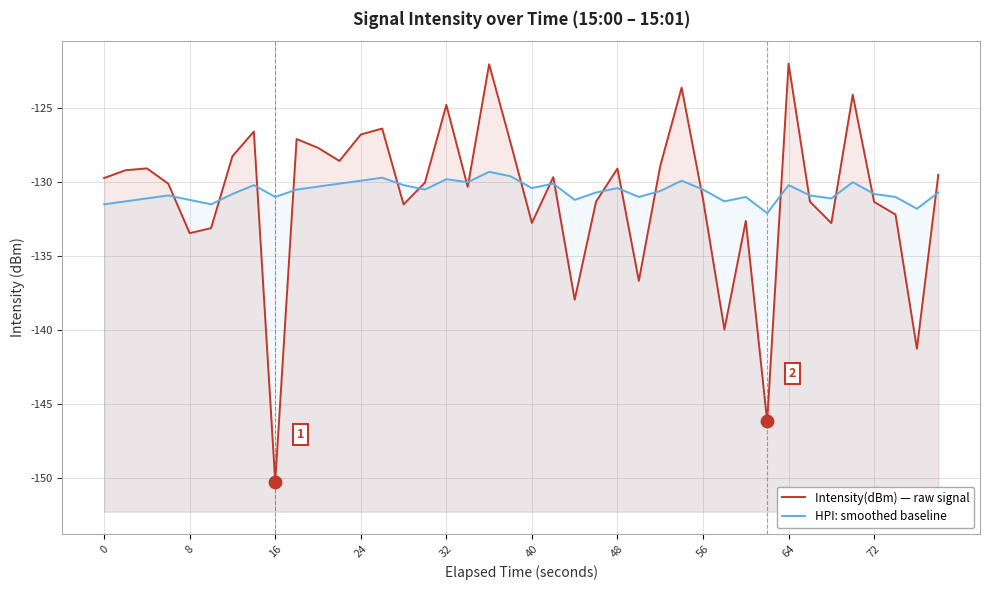

At how many categories does at least one series exceed -134?

40